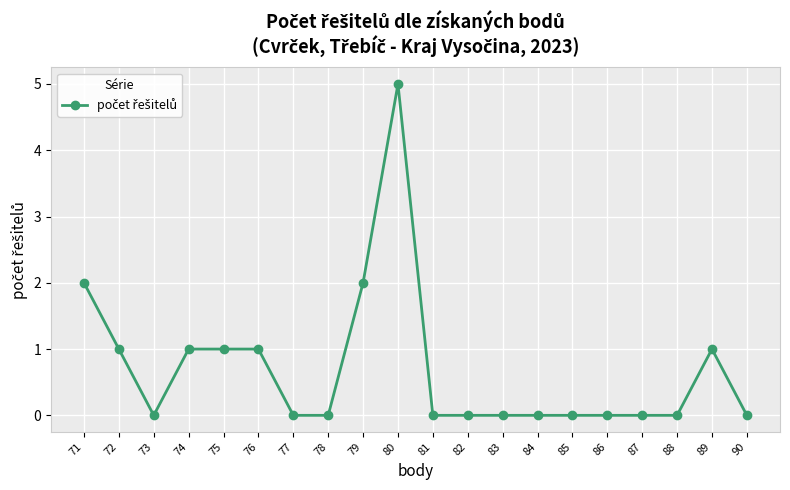

True or false: there are more than 1 points higher than both neighbors.

True